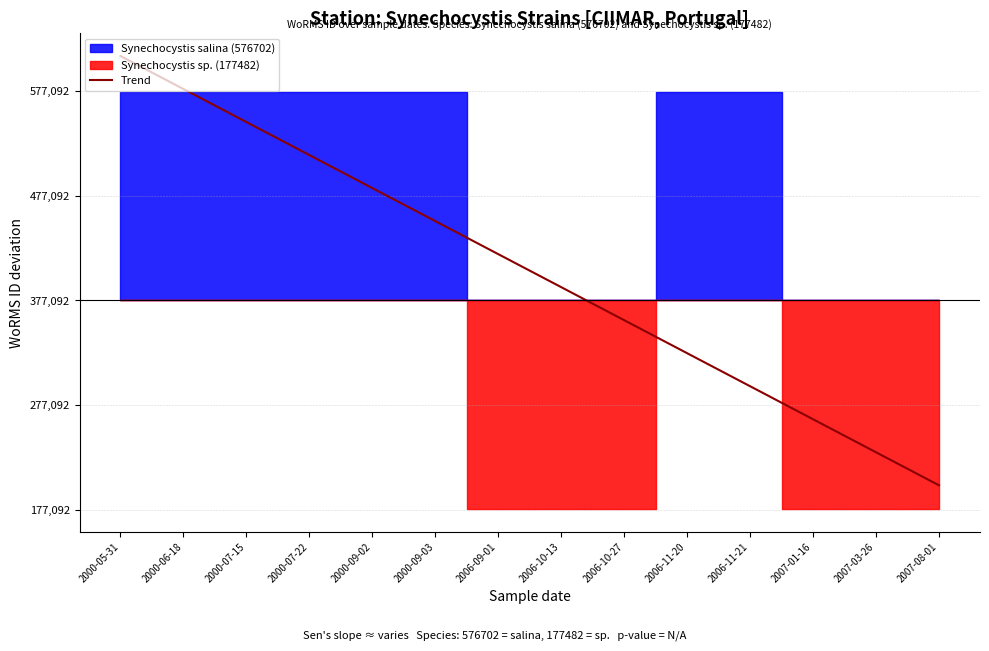

The chart shows a value of 202242.2 at 2000-06-18. True or false?

True